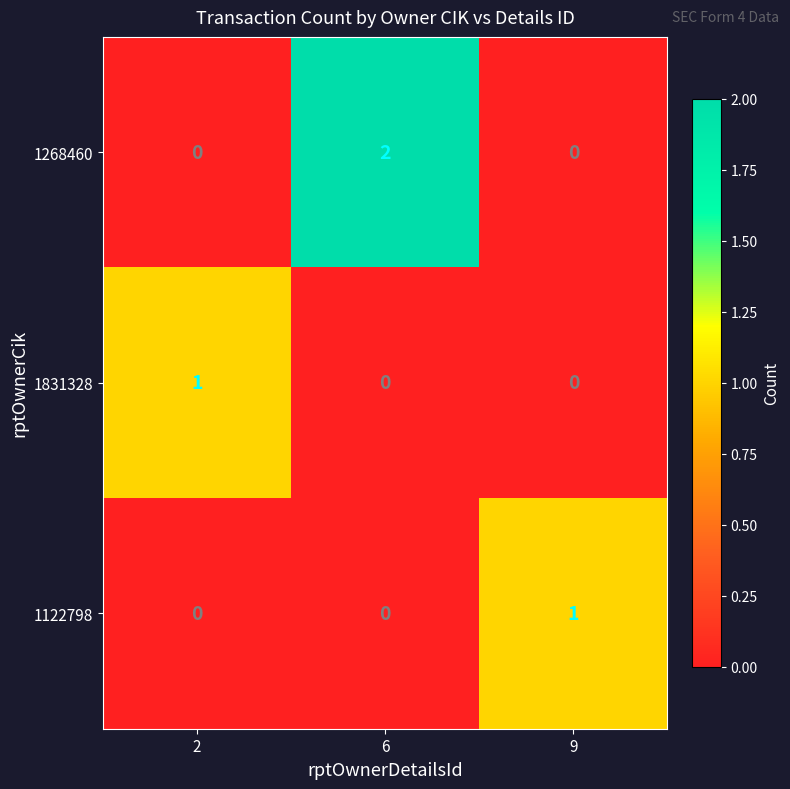

Which series has the largest total across all categories?

1268460